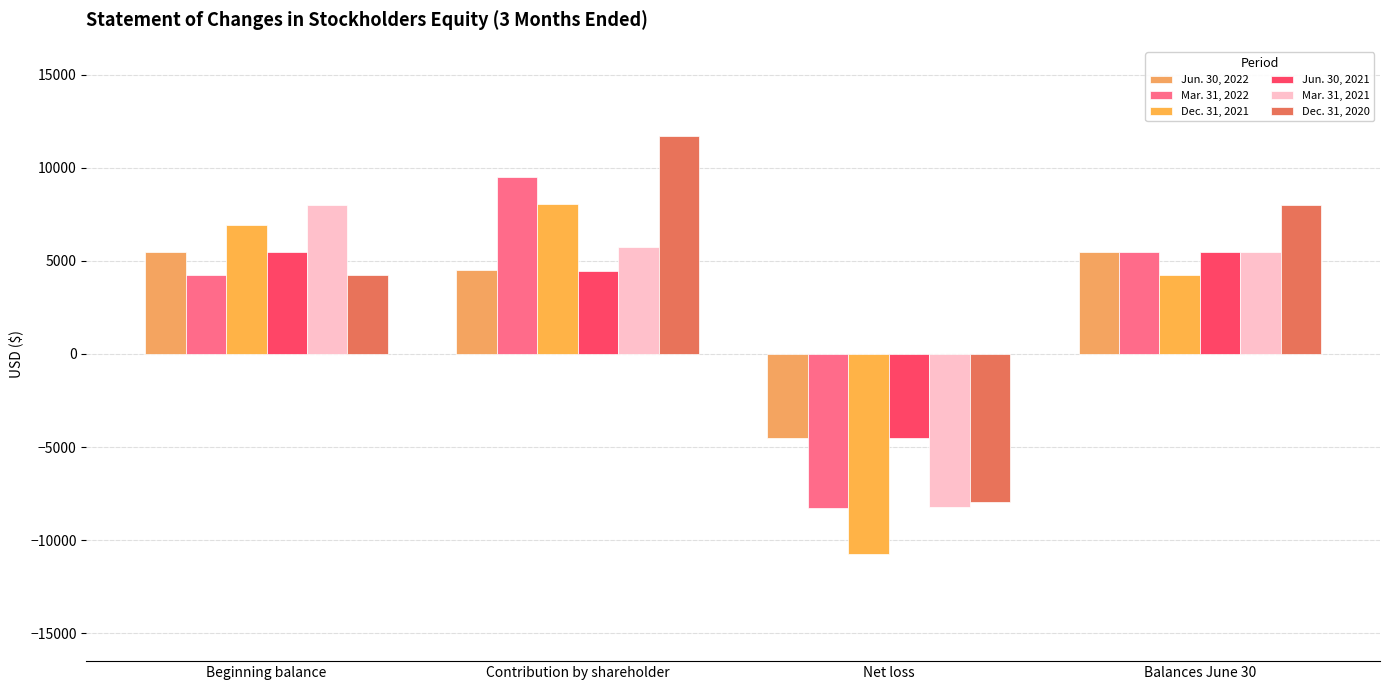

How many series are shown in this chart?

6